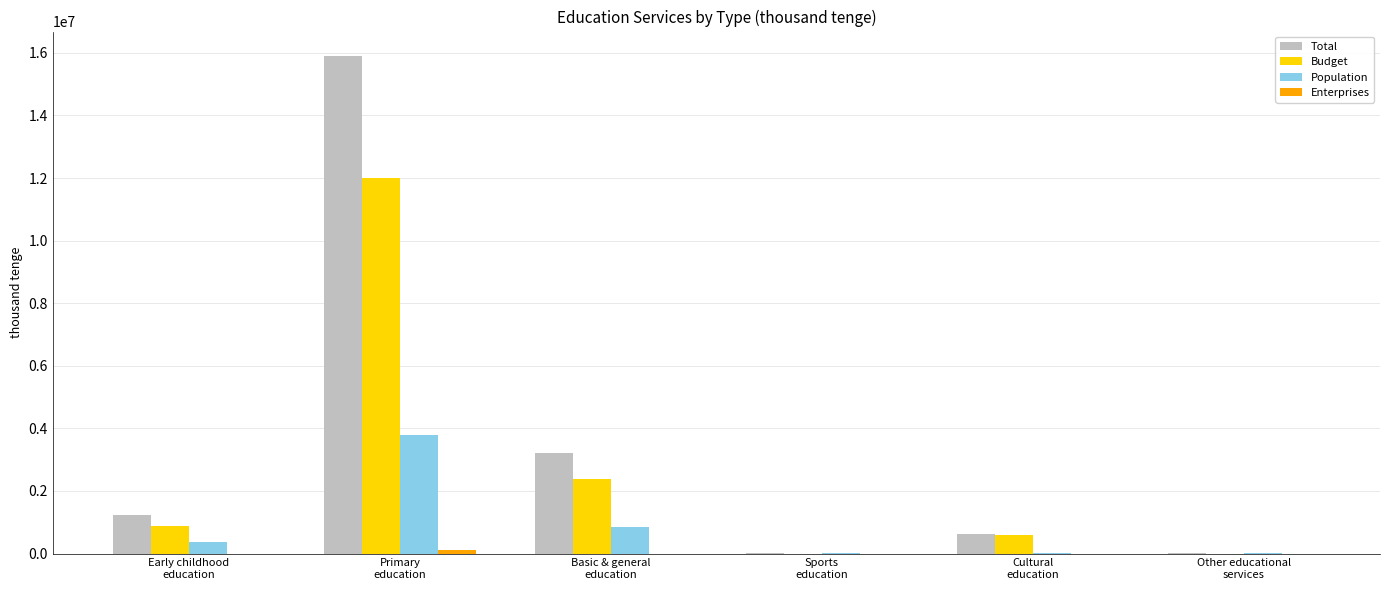

Which series has the largest total across all categories?

Total